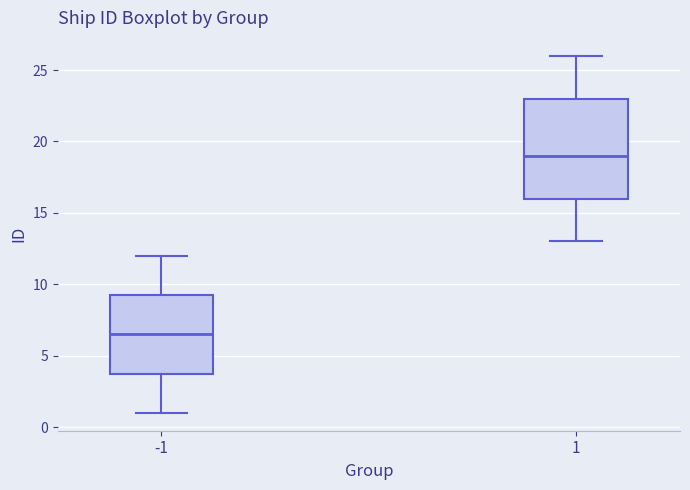

Where does the median line of the box at x = -1 sit on the y-axis? The values are not printed on the chart, so give them approximately, as read against the axis.

6.5